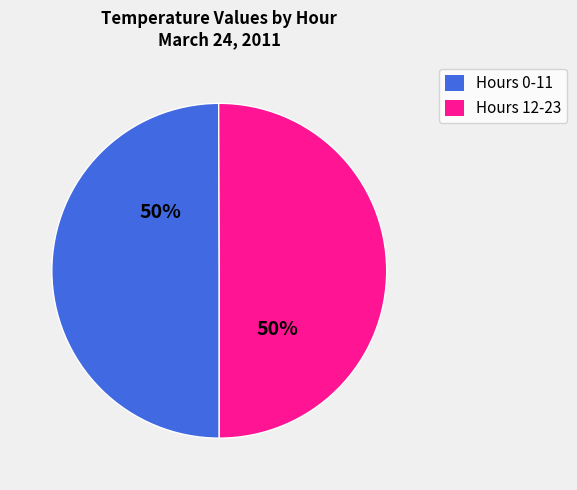

To the nearest percent, what is the average slice percentage?

50%